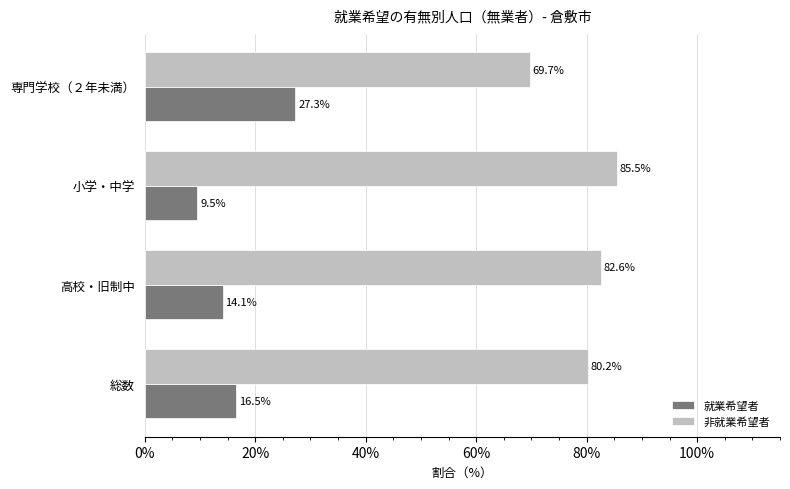

The value of 就業希望者 at 専門学校（２年未満） is 27.3. True or false?

True